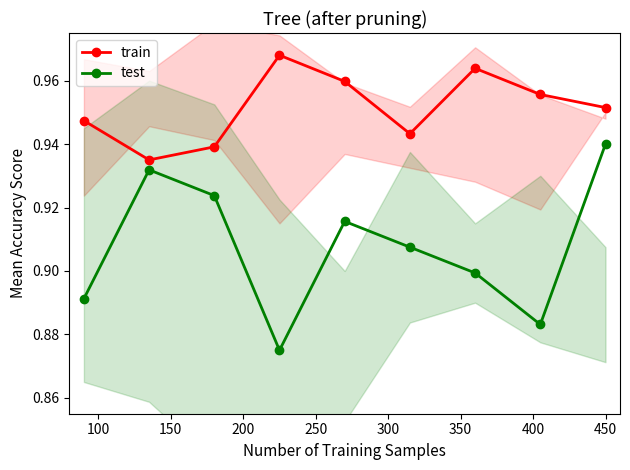

In train, how many points are higher than both neighbors (excluding endpoints)?

2